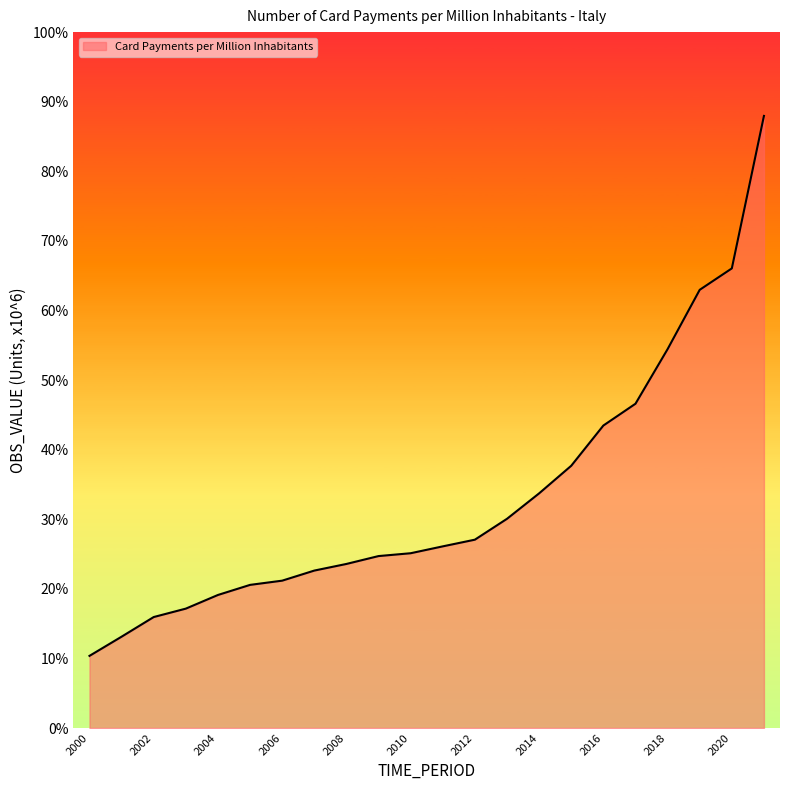

How many values exceed 26?

11